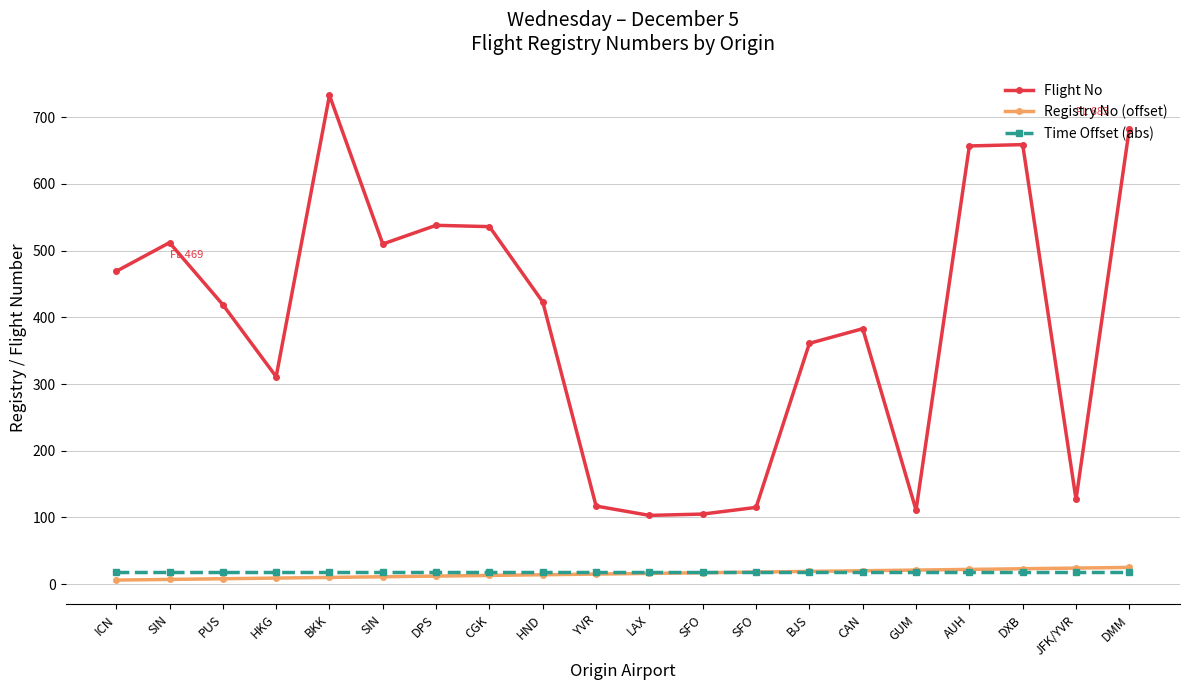

What is the difference between the maximum and minimum values in the Flight No series?

630